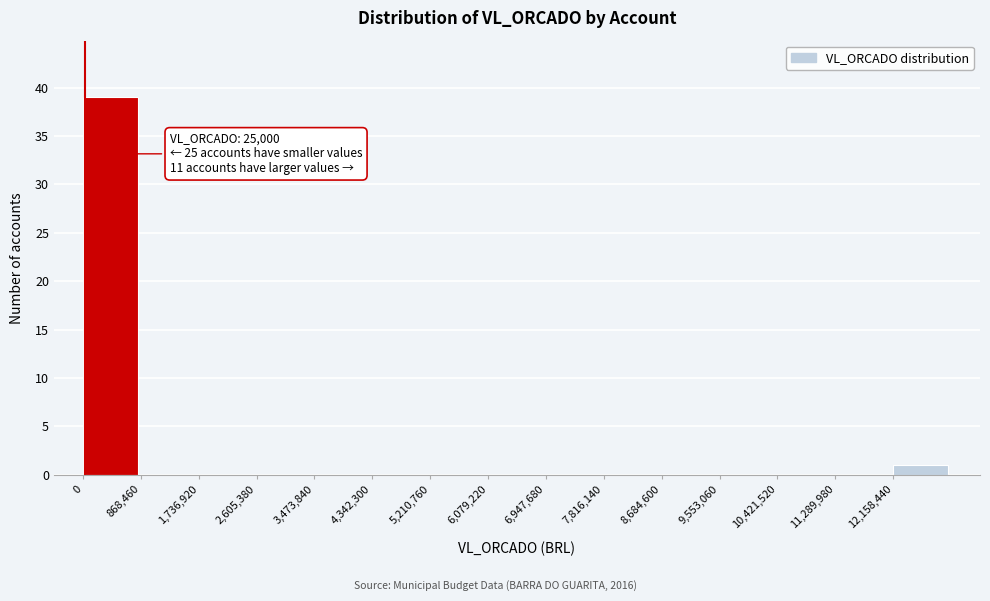

Which range on the x-axis has the tallest bar?

0 to 900000